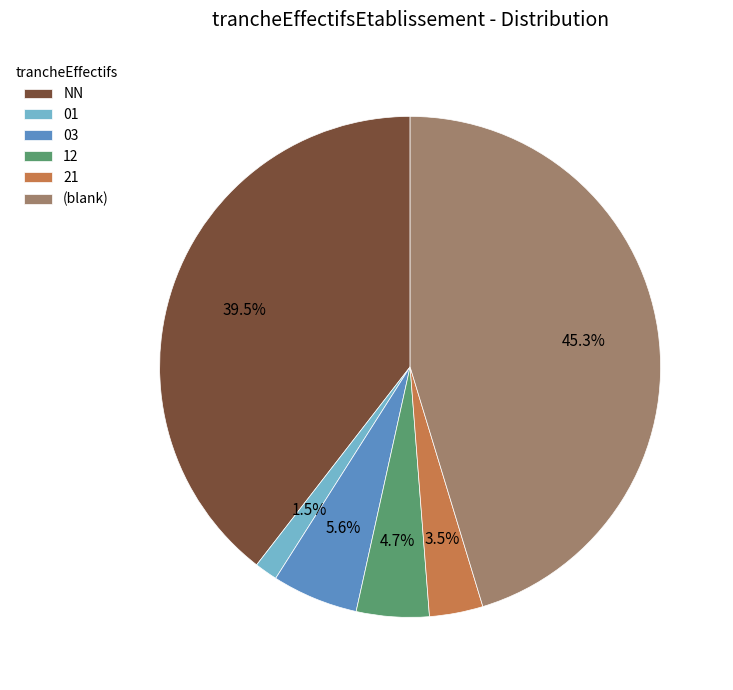

How many slices are in this pie chart?

6